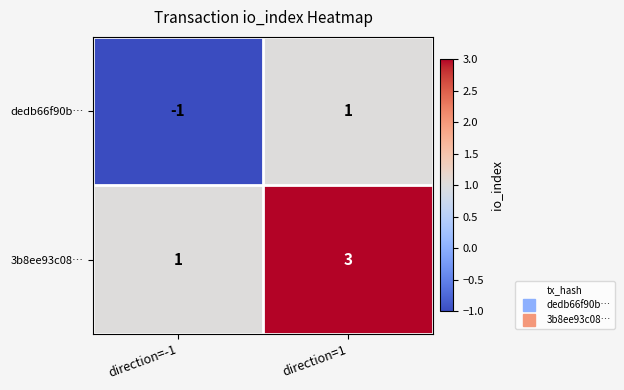

Which series has the largest total across all categories?

3b8ee93c08…